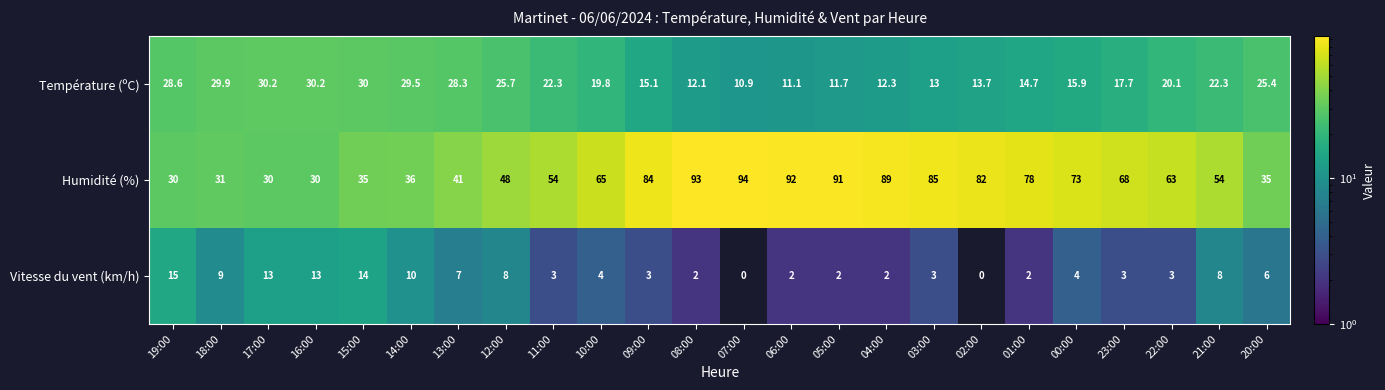

What is the difference between the second highest and minimum values in the Humidité (%) series?

63.0